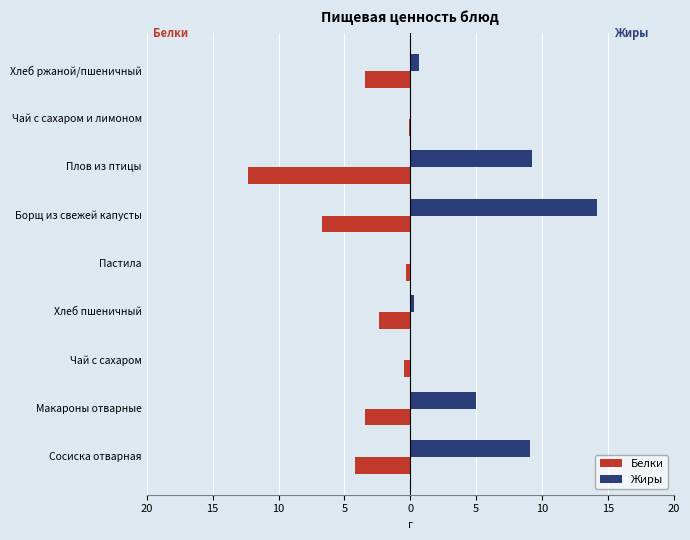

Which series has the widest spread of values?

Жиры